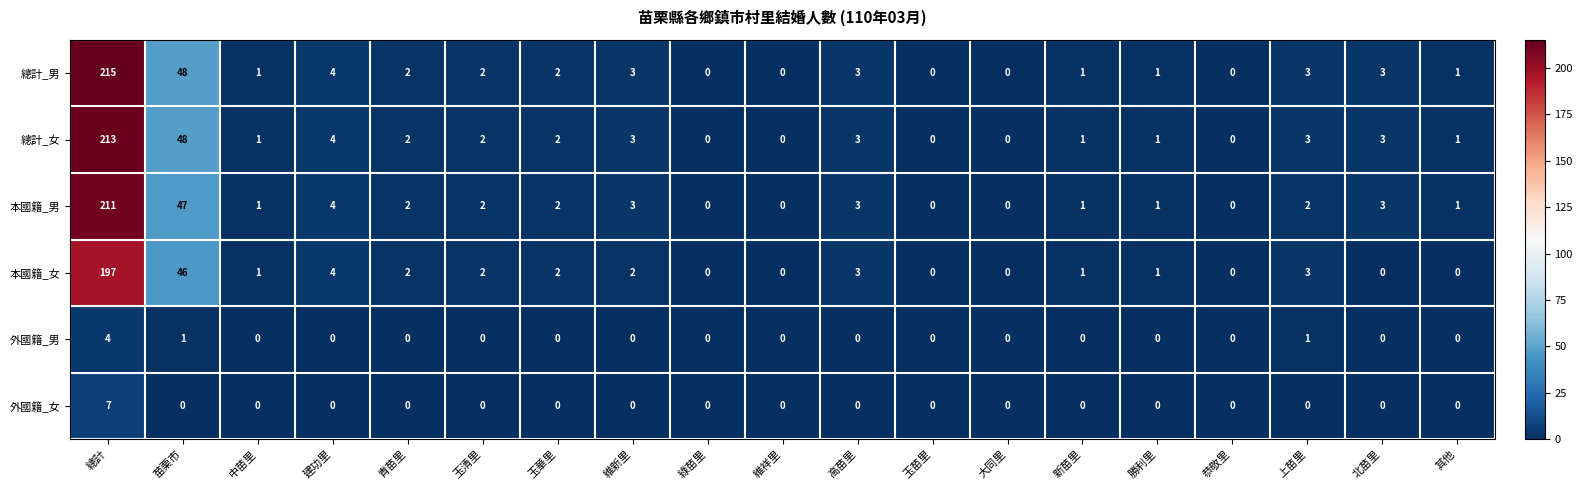

Which category has the highest value in the 外國籍_男 series?

總計